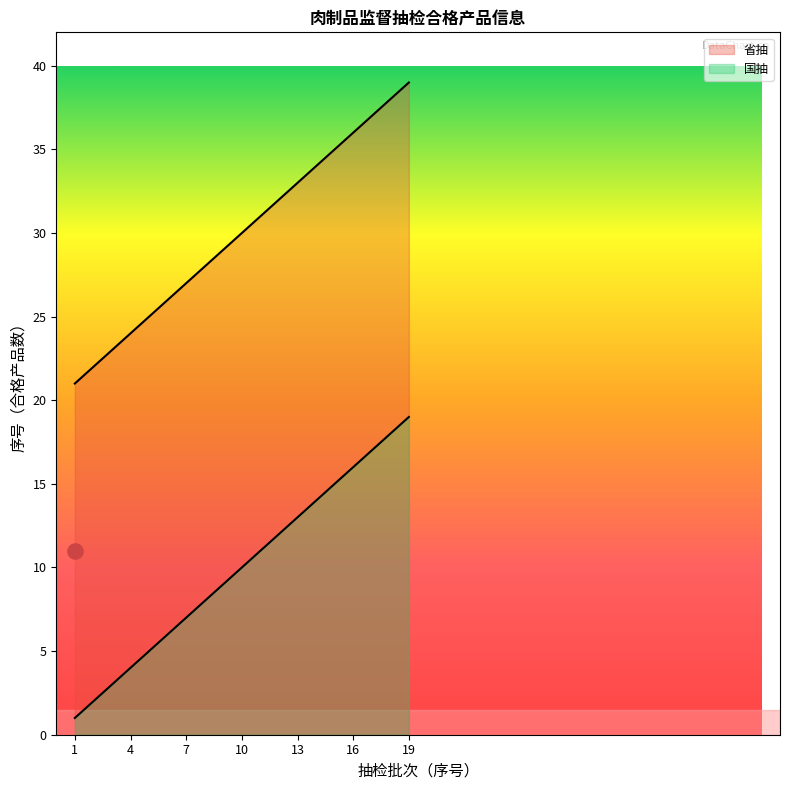

Which series reaches the maximum Y coordinate?

省抽